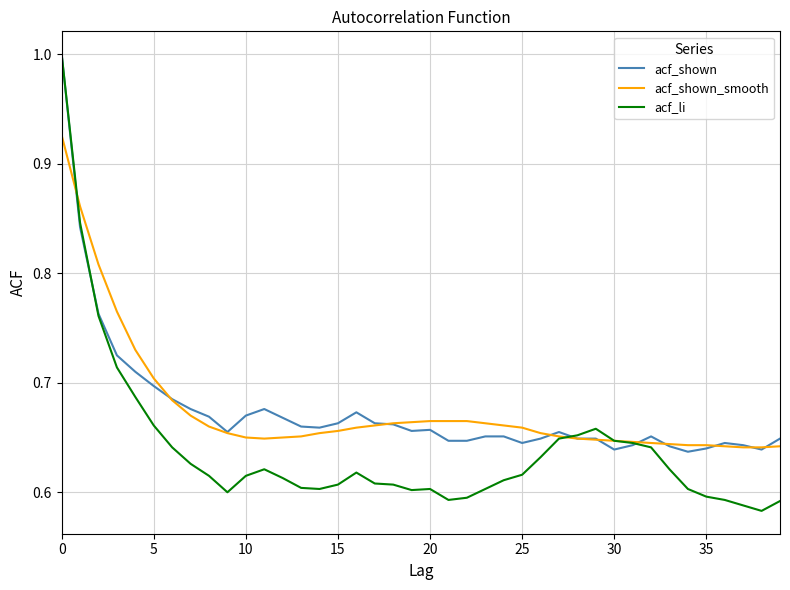

Does the chart have visible grid lines?

Yes